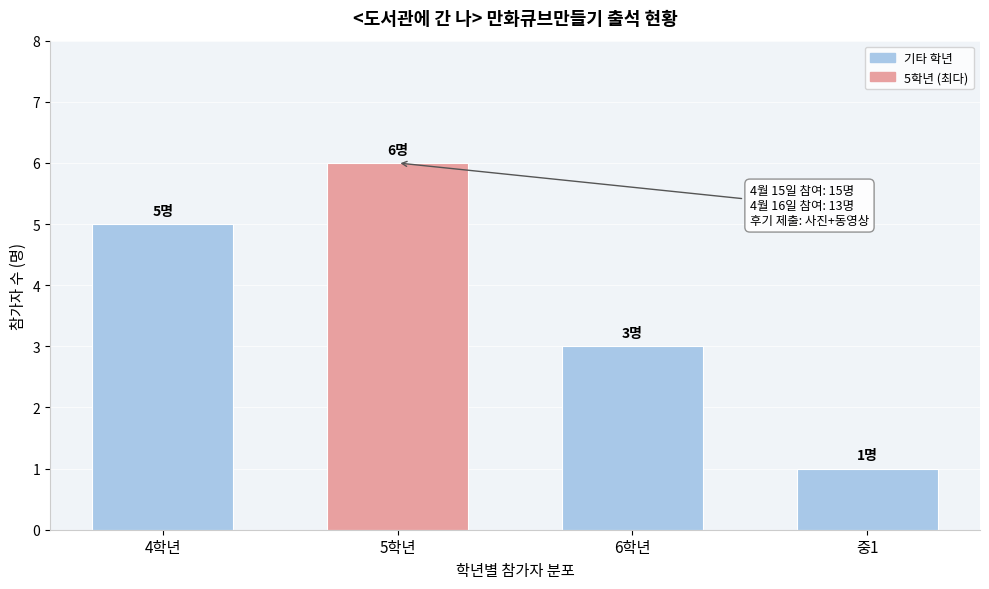

Reading left to right, transcribe all the data shown in this chart.

4학년=5	5학년=6	6학년=3	중1=1